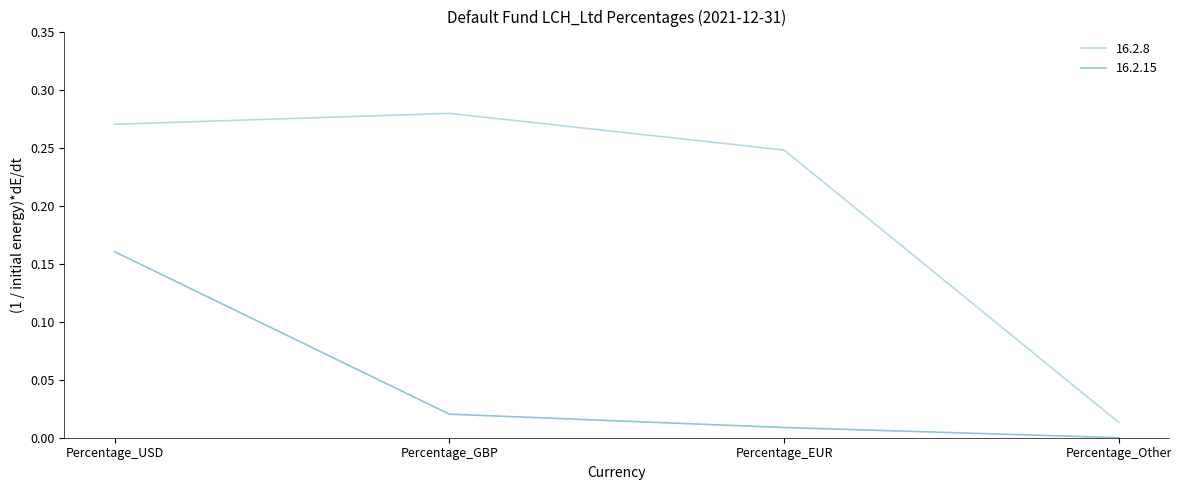

Is the value of 16.2.15 at Percentage_GBP greater than the value of 16.2.8 at Percentage_Other?

Yes